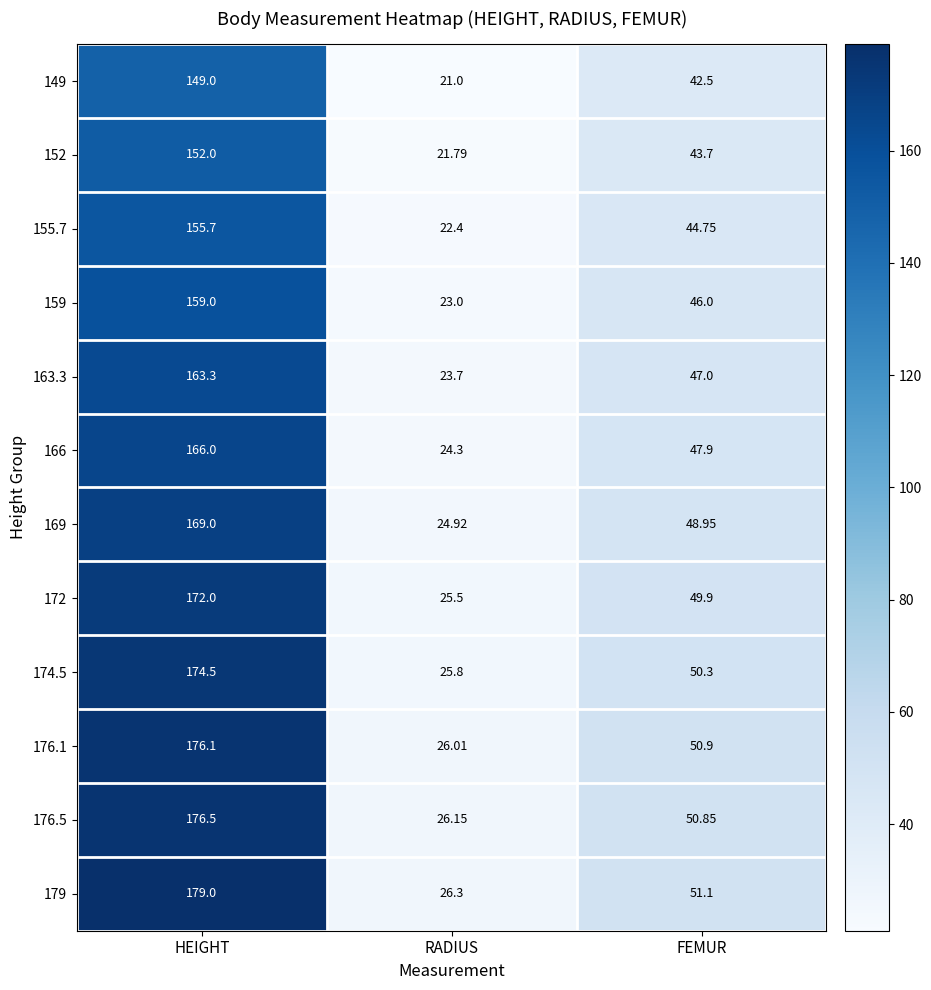

Where is 152 nearest to the value 86?

FEMUR